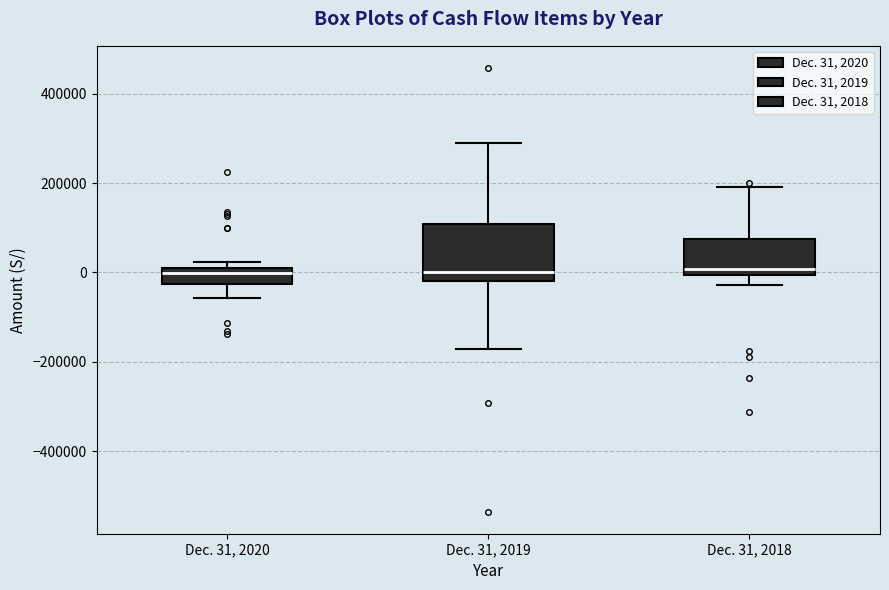

Reading left to right, read every box against the y-axis: the position of its median line, the range the box covers, and the ends of its whiskers. The values are not printed on the chart, so give them approximately, as read against the axis.

Dec. 31, 2020: median 0 (just below the box's upper edge), box -20000 to 0, whiskers -60000 to 20000
Dec. 31, 2019: median 0, box -20000 to 100000, whiskers -180000 to 300000
Dec. 31, 2018: median 0 (just above the box's lower edge), box 0 to 80000, whiskers -20000 to 200000